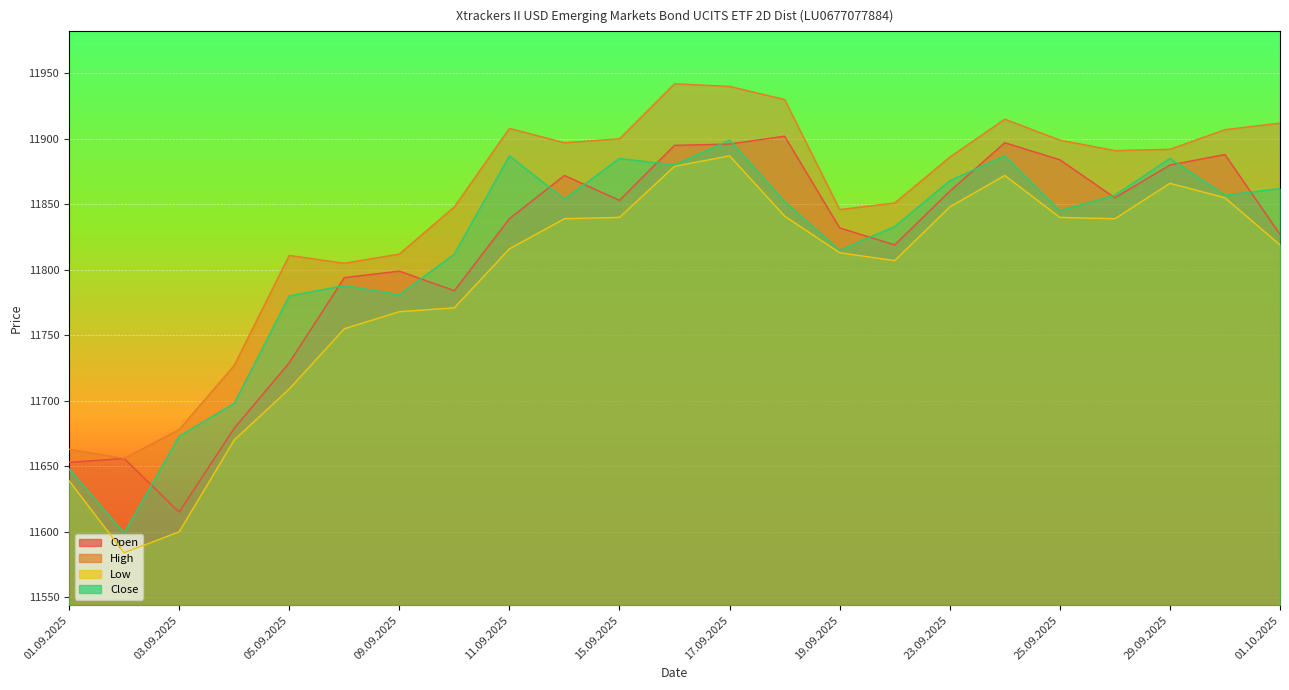

At which label is Low closest to 11735?

08.09.2025